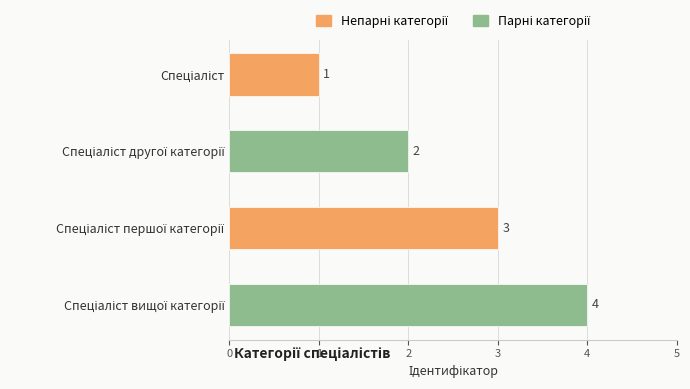

What is the value of the 2nd bar from the top?

2